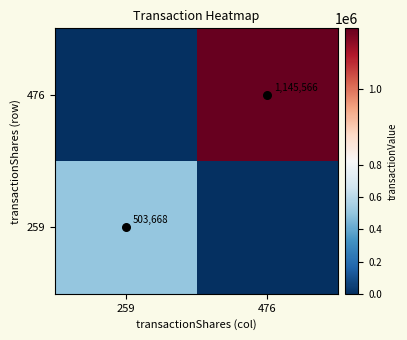

Count the 476 values in the range 0 to 1145566.

2